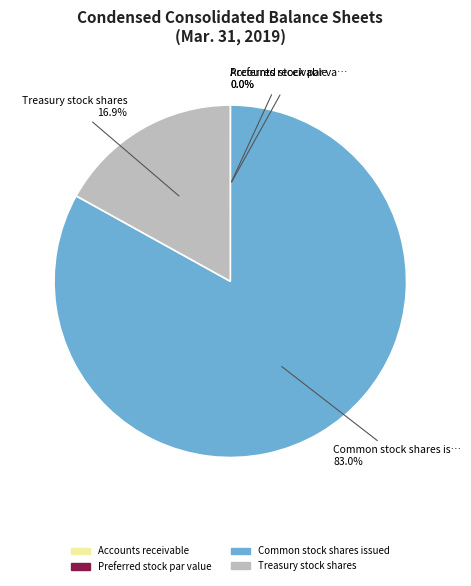

What is the largest slice in the pie chart?

Common stock shares issued